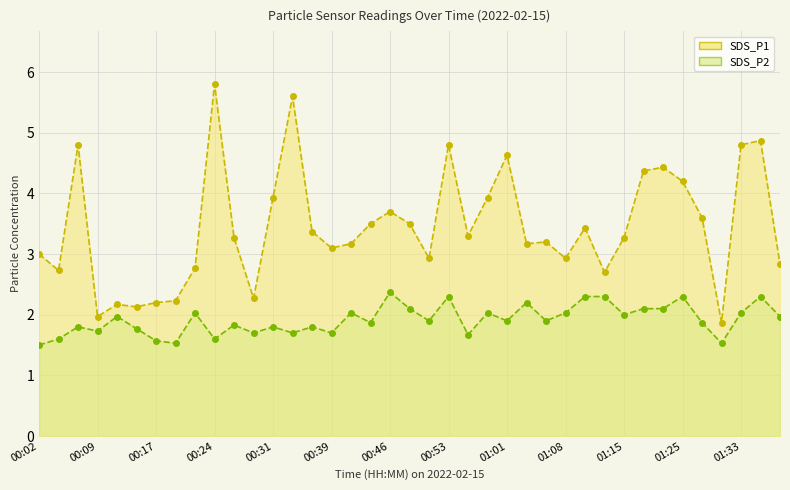

True or false: SDS_P1 and SDS_P2 cross at least once.

False